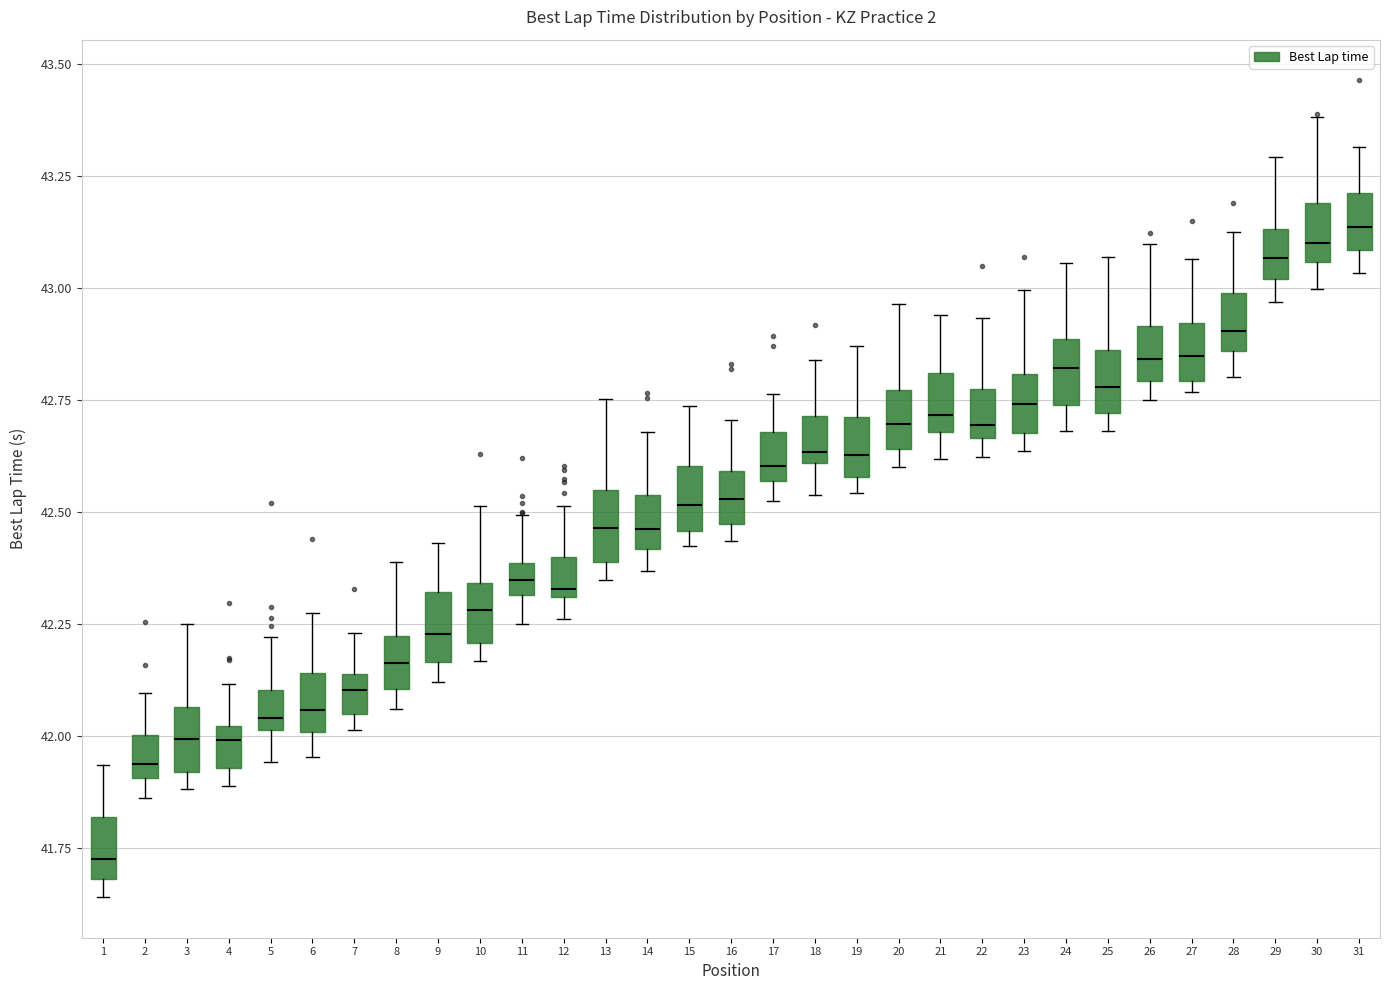

Where is the upper edge of the box at x = 4 on the y-axis? The values are not printed on the chart, so give them approximately, as read against the axis.

42.00